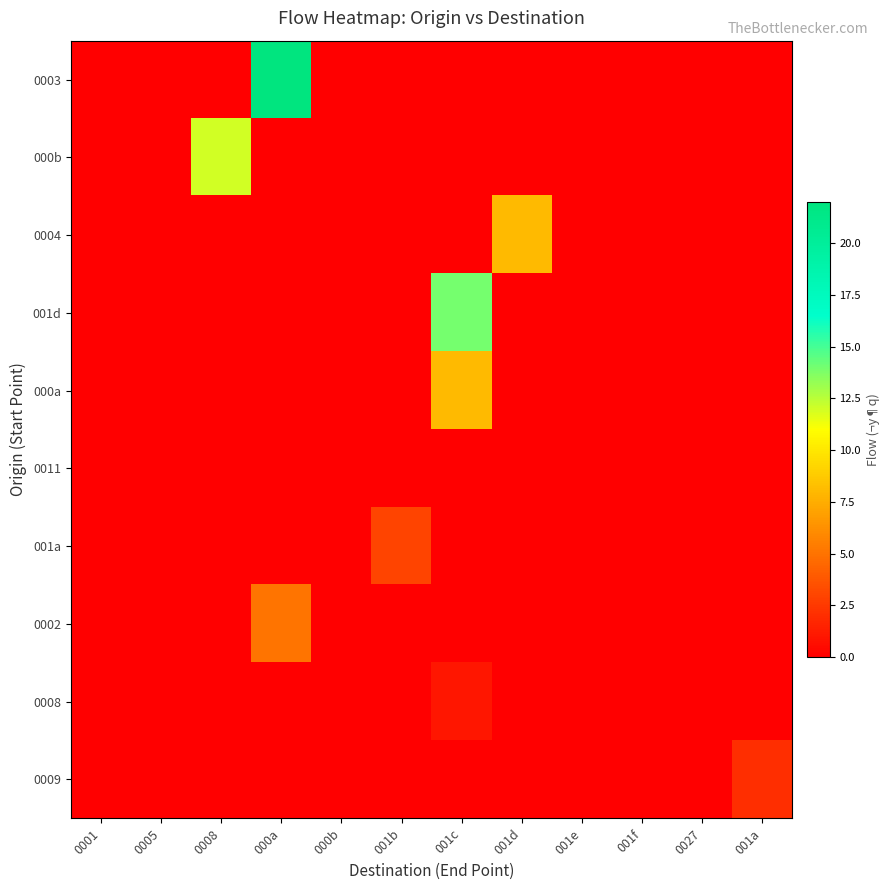

Which category has the lowest value across all series?

0001